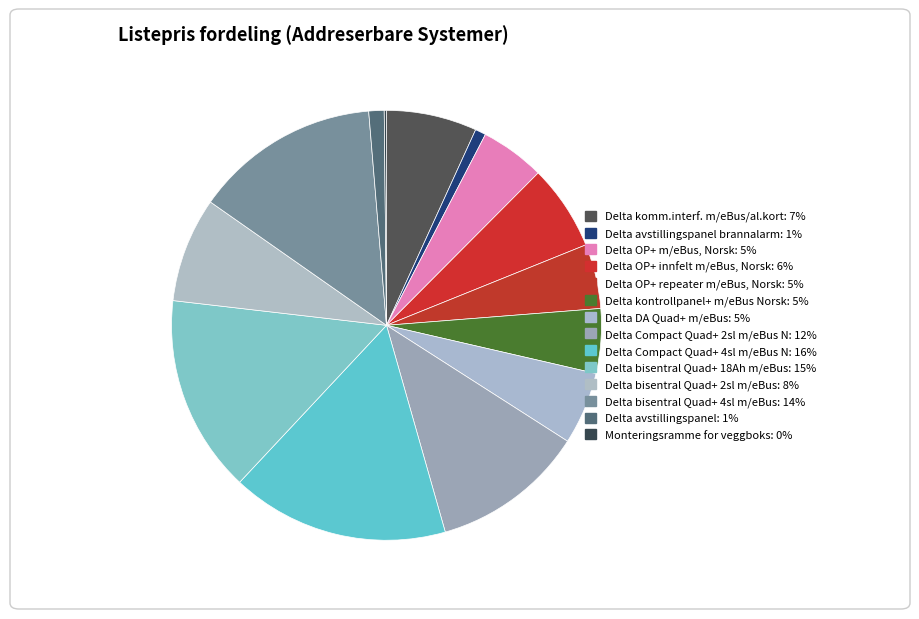

Rank the categories by value from highest to lowest.

Delta Compact Quad+ 4sl m/eBus N, Delta bisentral Quad+ 18Ah m/eBus, Delta bisentral Quad+ 4sl m/eBus, Delta Compact Quad+ 2sl m/eBus N, Delta bisentral Quad+ 2sl m/eBus, Delta komm.interf. m/eBus/al.kort, Delta OP+ innfelt m/eBus, Norsk, Delta DA Quad+ m/eBus, Delta OP+ m/eBus, Norsk, Delta OP+ repeater m/eBus, Norsk, Delta kontrollpanel+ m/eBus Norsk, Delta avstillingspanel, Delta avstillingspanel brannalarm, Monteringsramme for veggboks